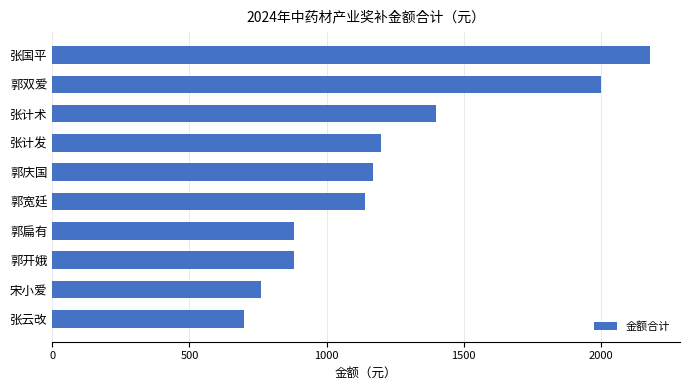

True or false: the data shows 373 at 张云改.

False